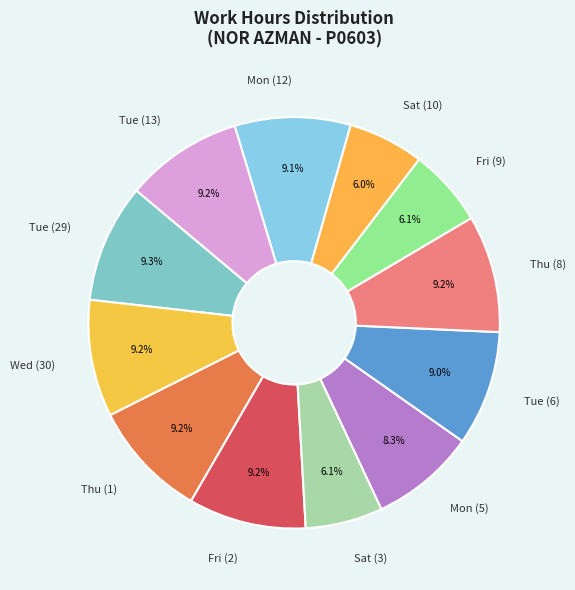

Is it true that Mon (5) is 8% of the pie?

True